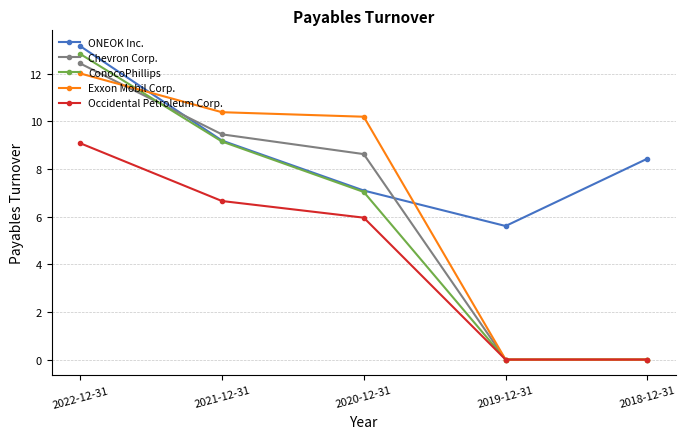

Reading left to right, extract all data points from this chart.

ONEOK Inc.: 13.2	9.2	7.1	5.6	8.4
Chevron Corp.: 12.4	9.5	8.6	0.0	0.0
ConocoPhillips: 12.8	9.2	7.0	0.0	0.0
Exxon Mobil Corp.: 12.0	10.4	10.2	0.0	0.0
Occidental Petroleum Corp.: 9.1	6.7	6.0	0.0	0.0